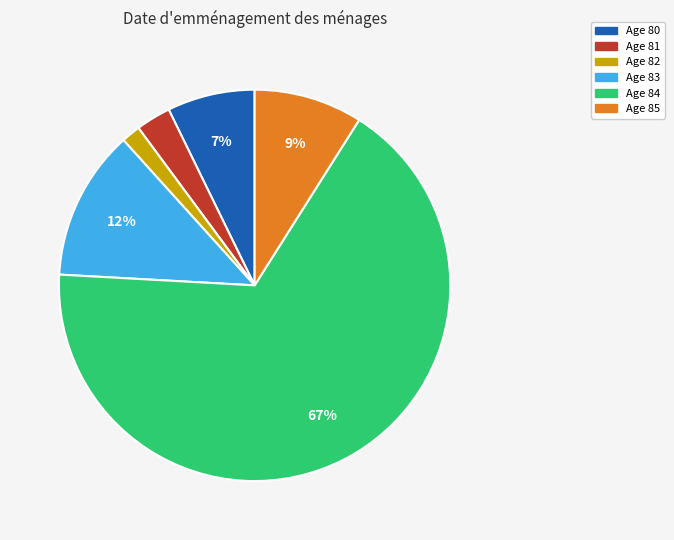

Does any single category account for the majority?

Yes